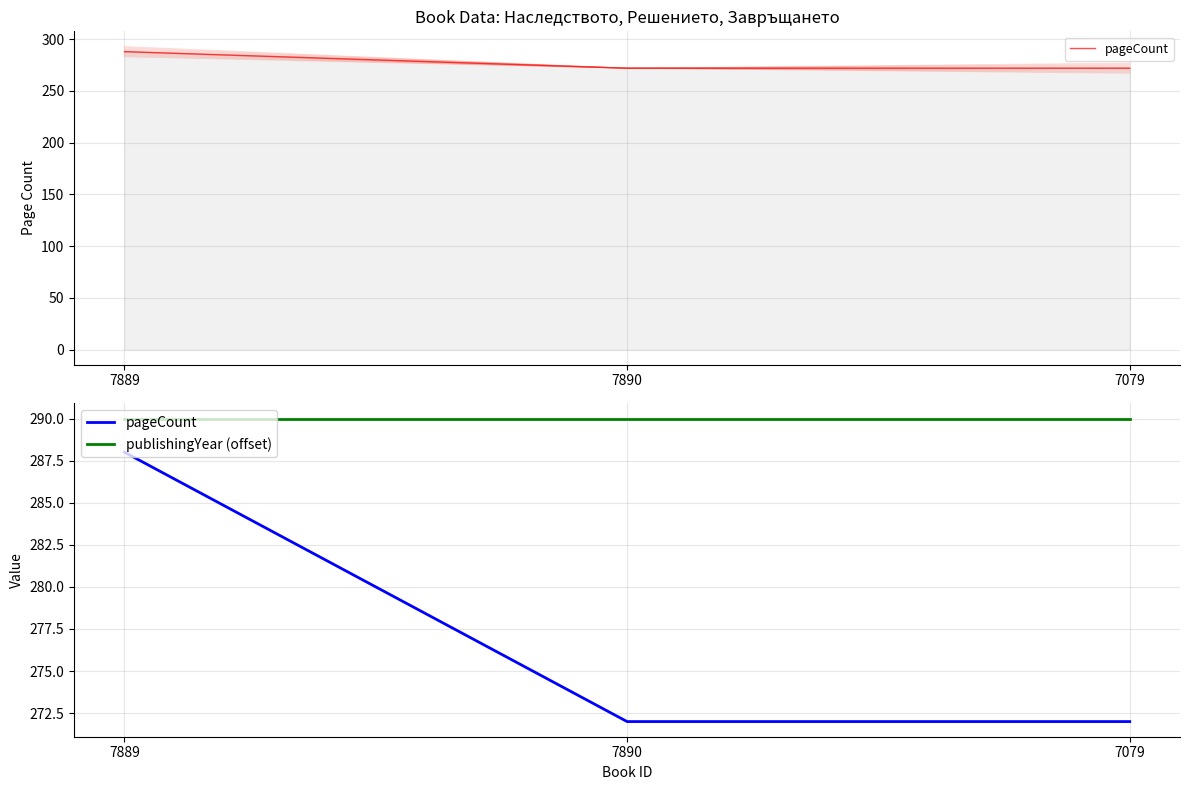

What is the approximate value of pageCount at 7890, to the nearest 10?

270